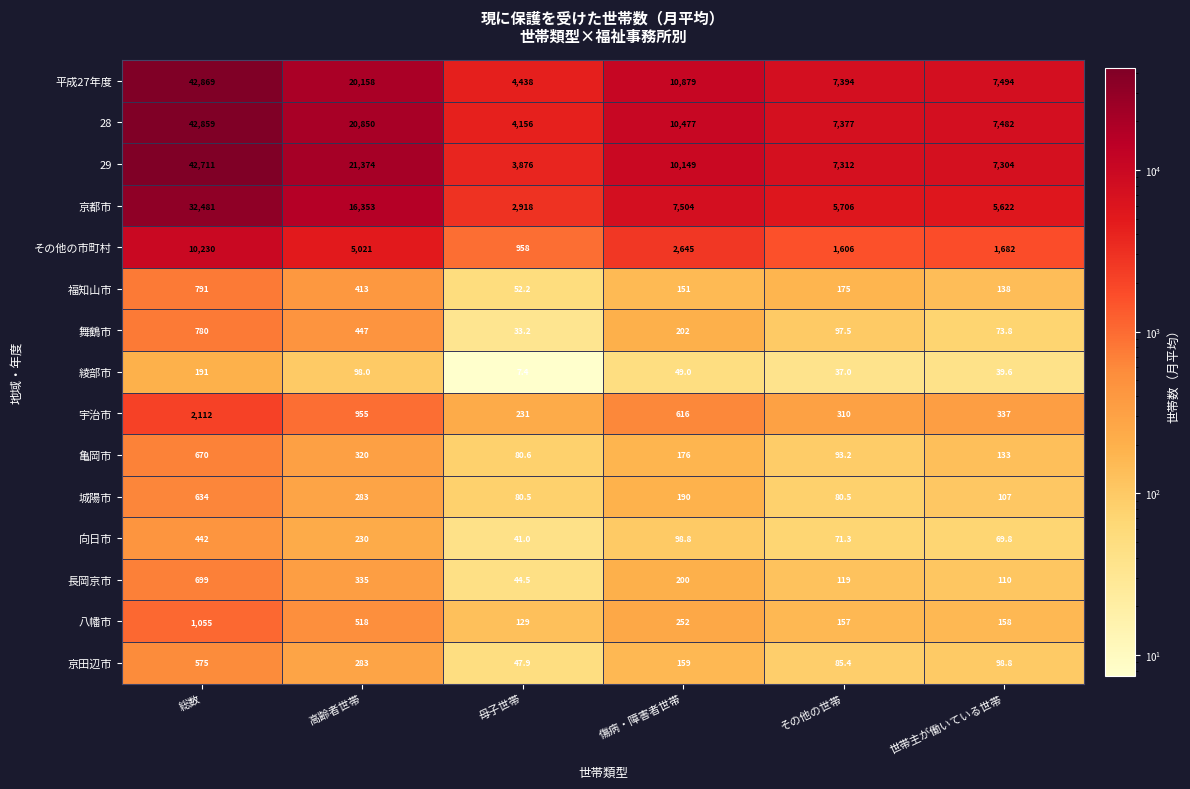

What is the difference between the highest and lowest values at 傷病・障害者世帯?

10830.0